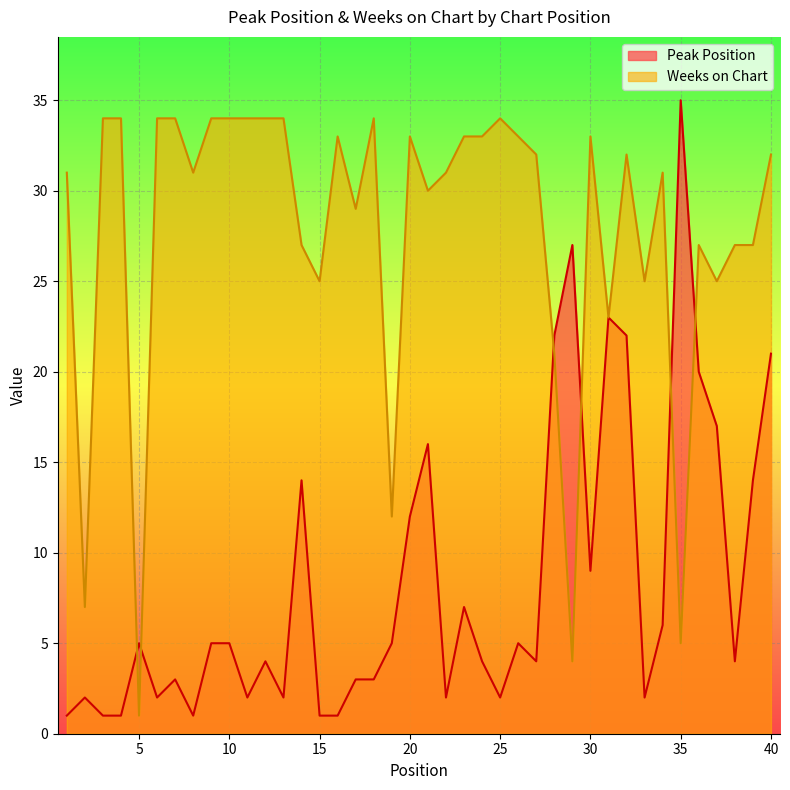

Reading left to right, extract all data points from this chart.

Peak Position: 1	2	1	1	5	2	3	1	5	5	2	4	2	14	1	1	3	3	5	12	16	2	7	4	2	5	4	22	27	9	23	22	2	6	35	20	17	4	14	21
Weeks on Chart: 31	7	34	34	1	34	34	31	34	34	34	34	34	27	25	33	29	34	12	33	30	31	33	33	34	33	32	21	4	33	23	32	25	31	5	27	25	27	27	32